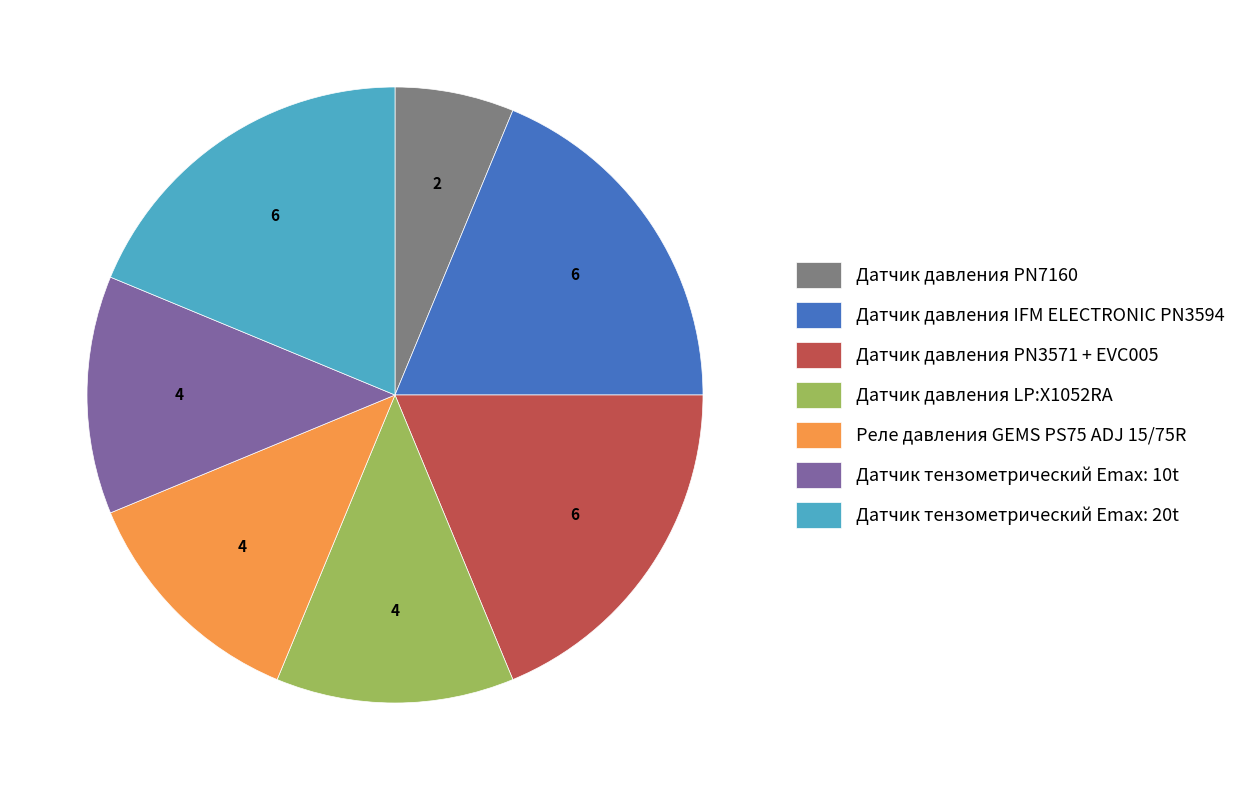

Which category has the smallest portion of the pie?

Датчик давления PN7160